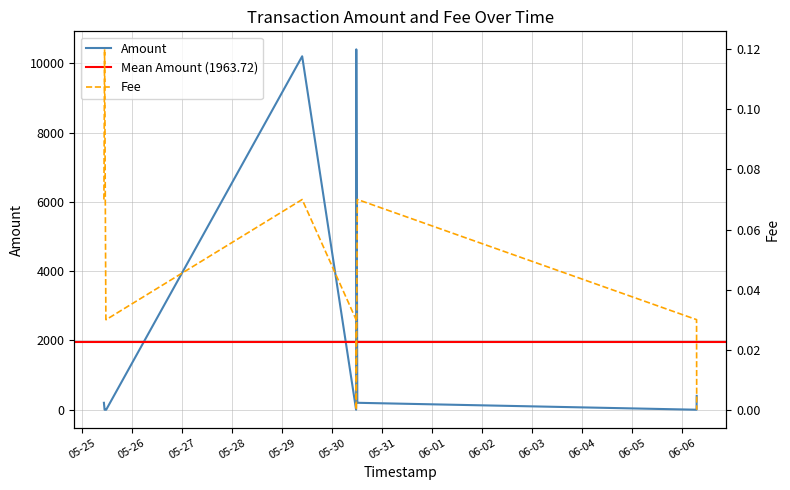

How many values in Amount are above zero?

8